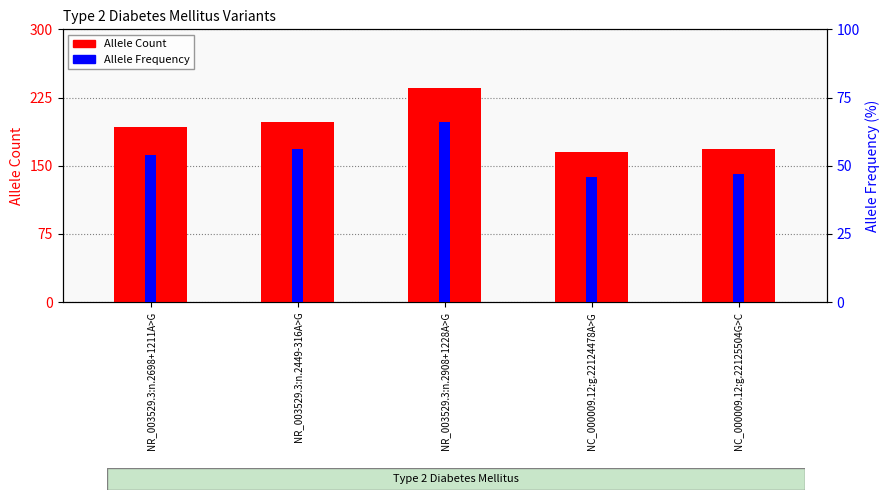

Rank the categories by Allele Count value from lowest to highest.

NC_000009.12:g.22124478A>G, NC_000009.12:g.22125504G>C, NR_003529.3:n.2698+1211A>G, NR_003529.3:n.2449-316A>G, NR_003529.3:n.2908+1228A>G